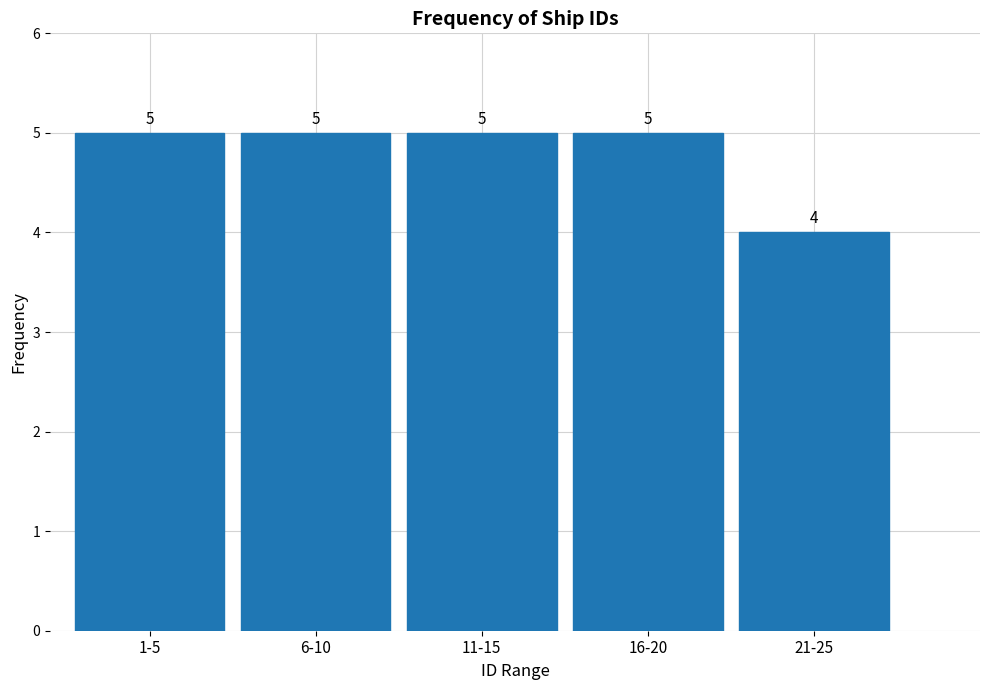

Reading right to left, extract all data points from this chart.

4	5	5	5	5